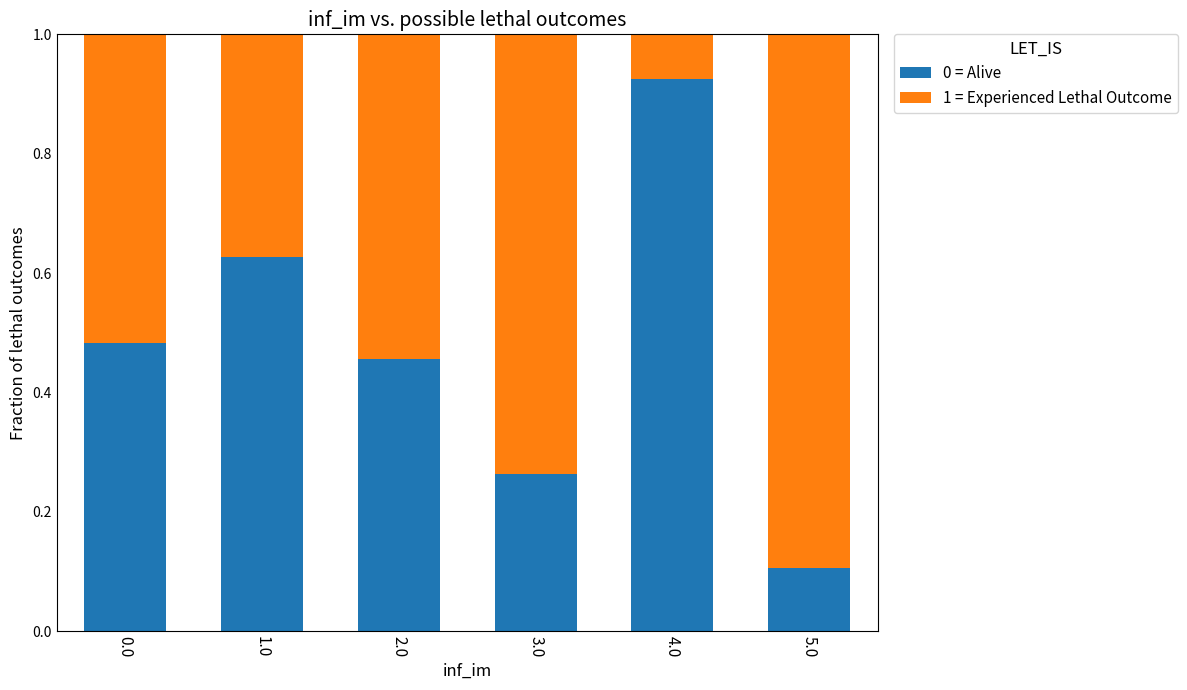

The value of 0 = Alive at 5.0 is 0.2. True or false?

False